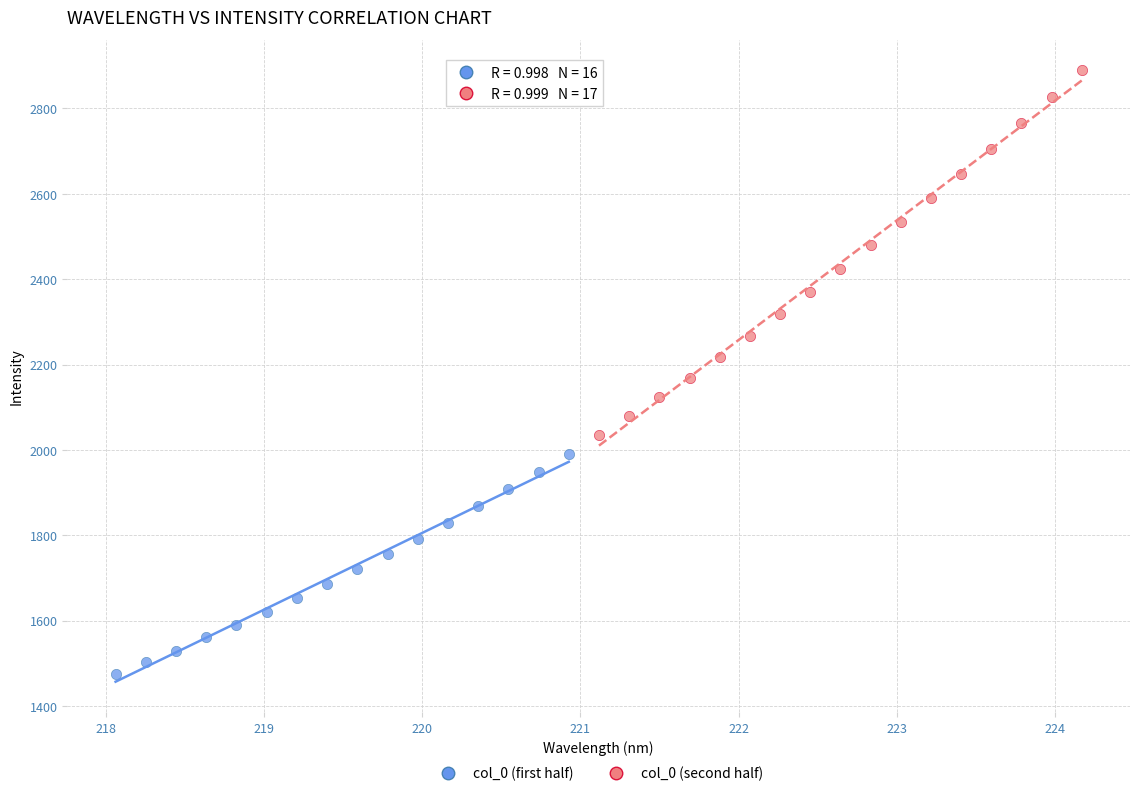

Which series has the largest Y range (max minus min)?

col_0 (second half)